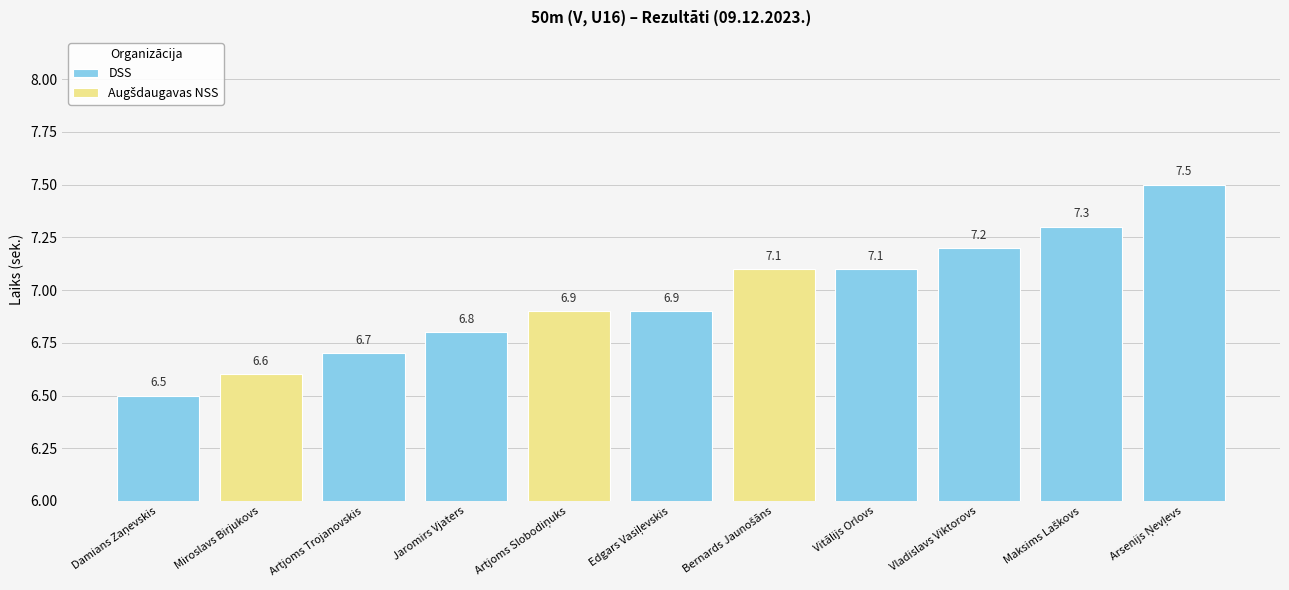

True or false: the data shows 4.2 at Bernards Jaunošāns.

False